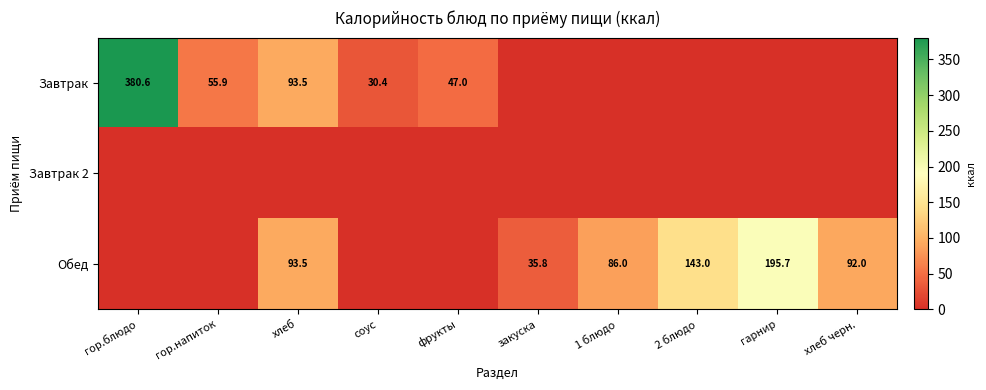

Is it true that Обед equals 37.7 at хлеб черн.?

False